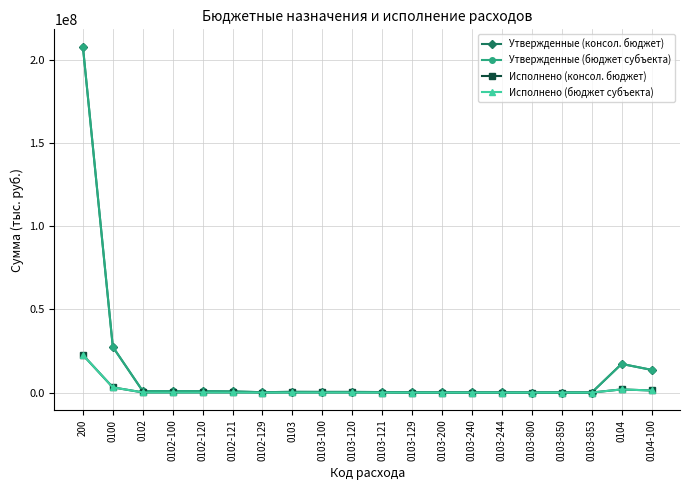

Between 0102 and 0103-121, which is larger?

0102